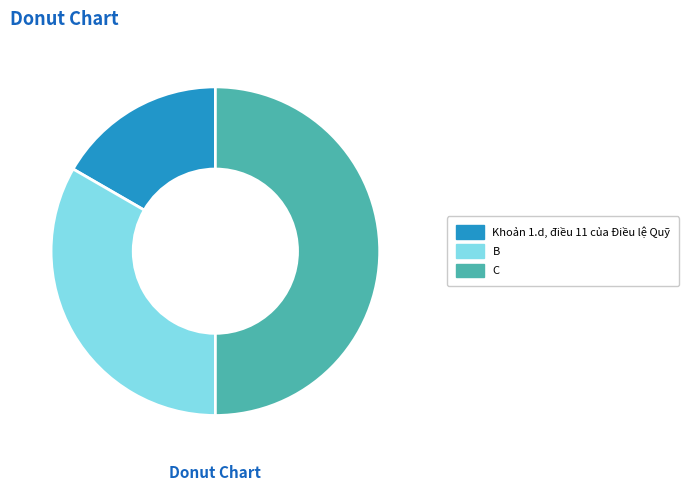

What is the largest slice in the pie chart?

C